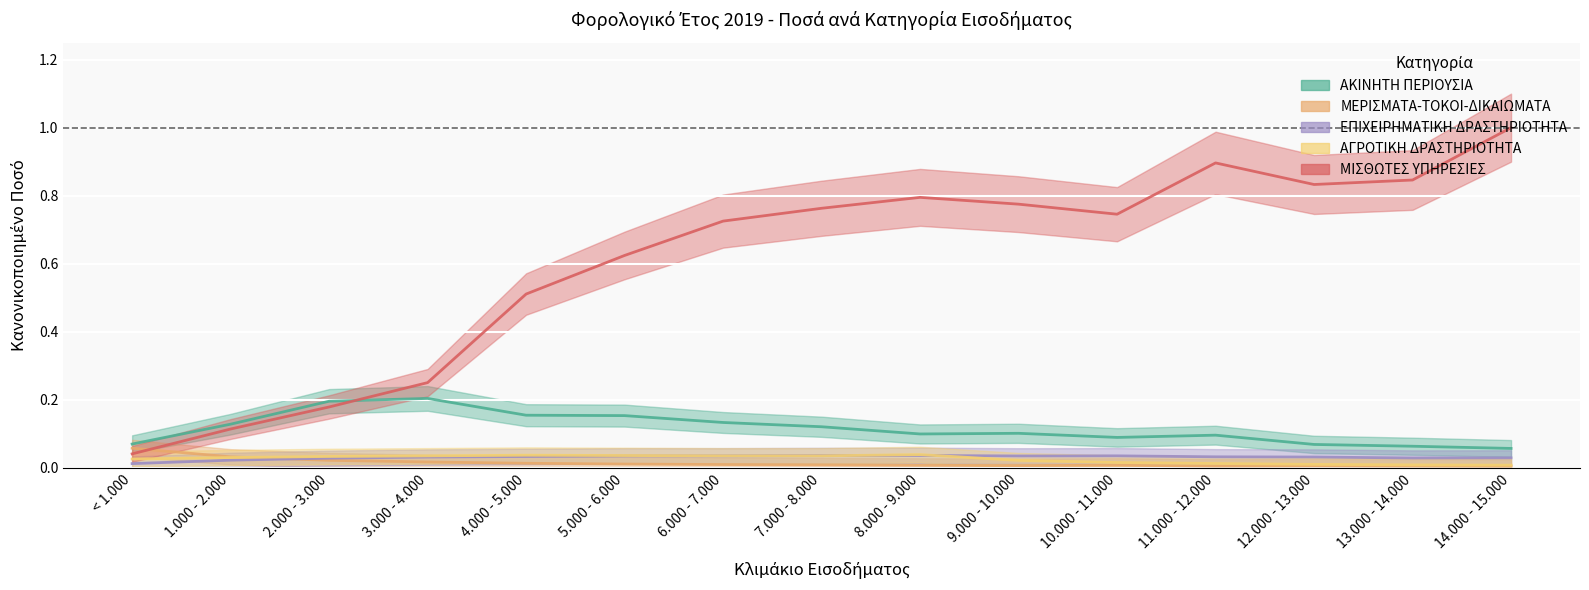

In ΜΕΡΙΣΜΑΤΑ-ΤΟΚΟΙ-ΔΙΚΑΙΩΜΑΤΑ, how many points are higher than both neighbors (excluding endpoints)?

2